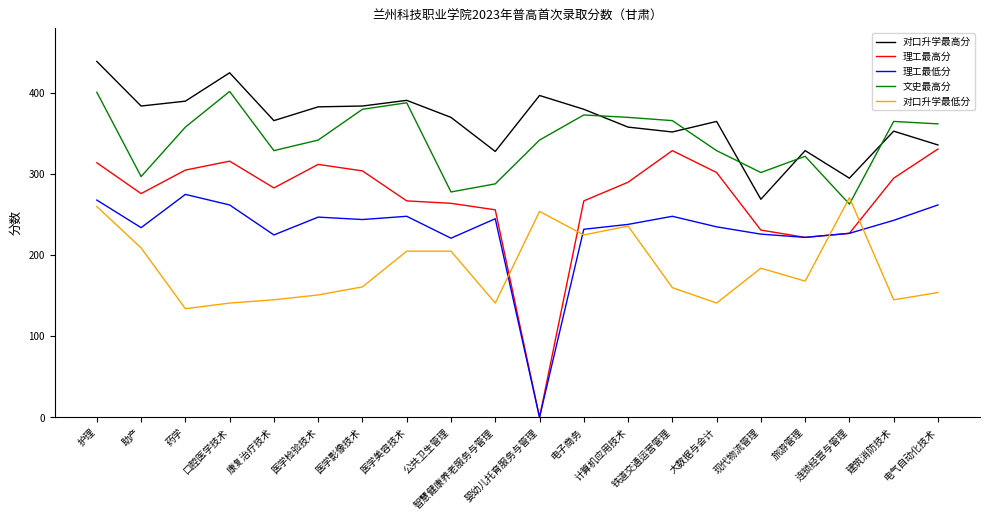

At which label does 文史最高分 first exceed 358?

护理